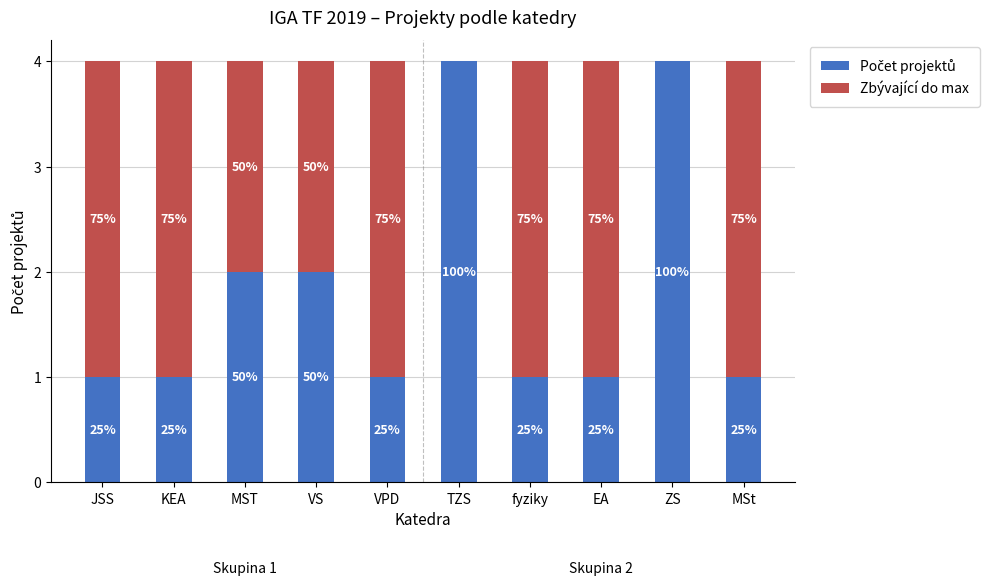

Are the bars horizontal?

No